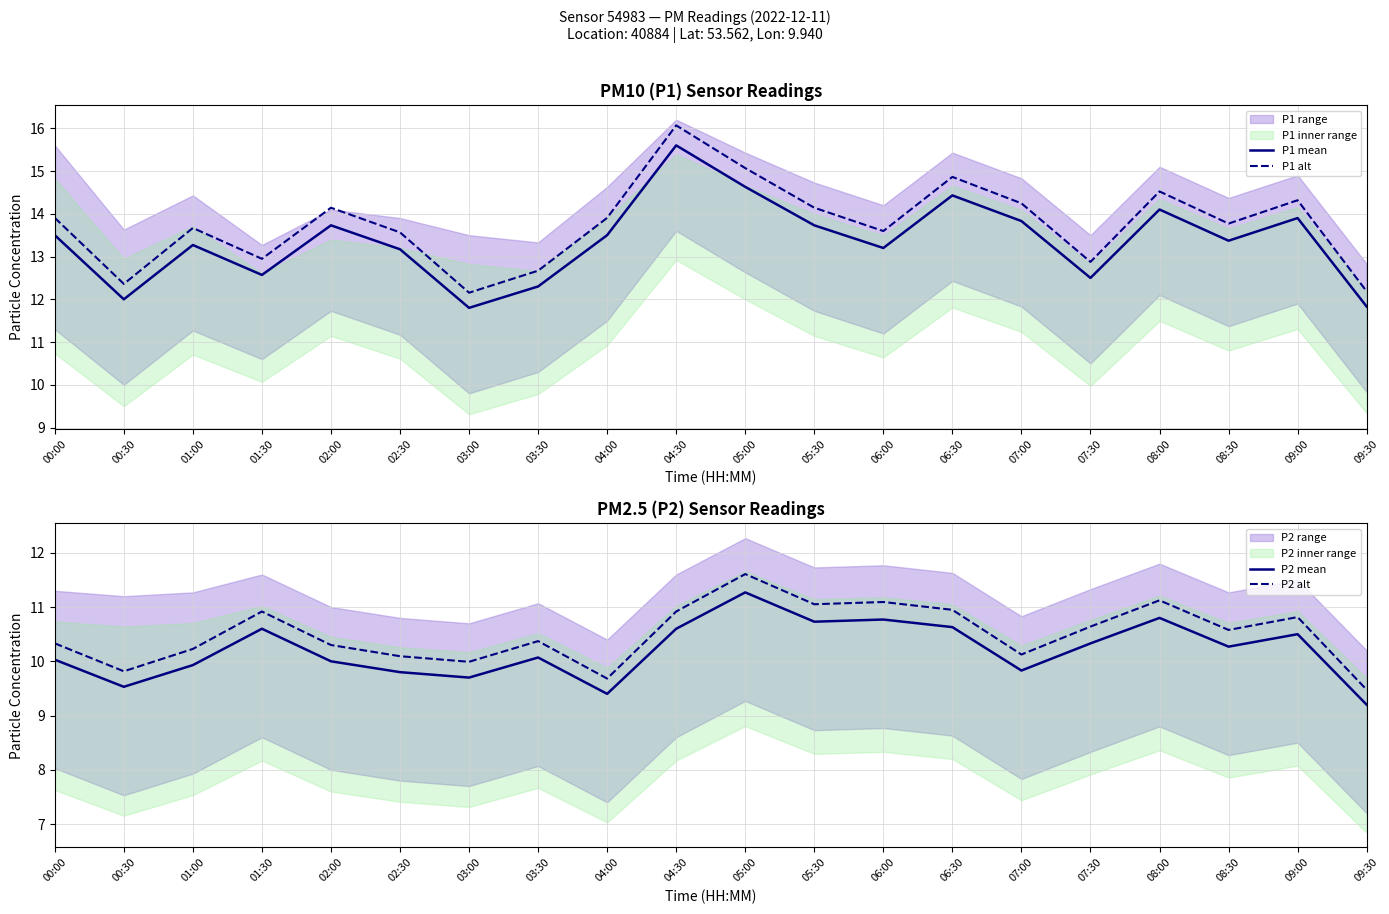

What is the sum of the P2 mean values at 06:00 and 05:00?

22.0